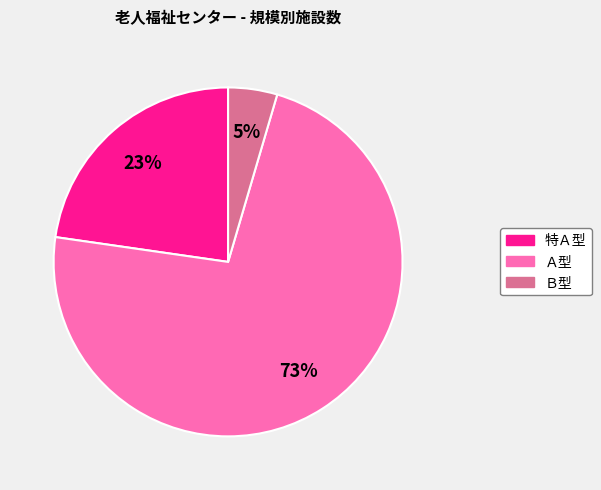

Count the number of slices in the pie.

3